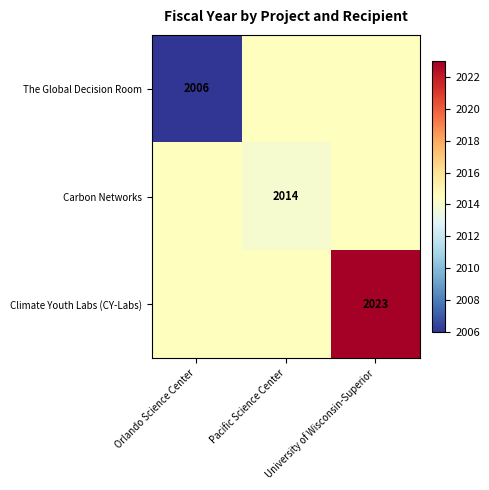

The value of The Global Decision Room at Orlando Science Center is 2006.0. True or false?

True